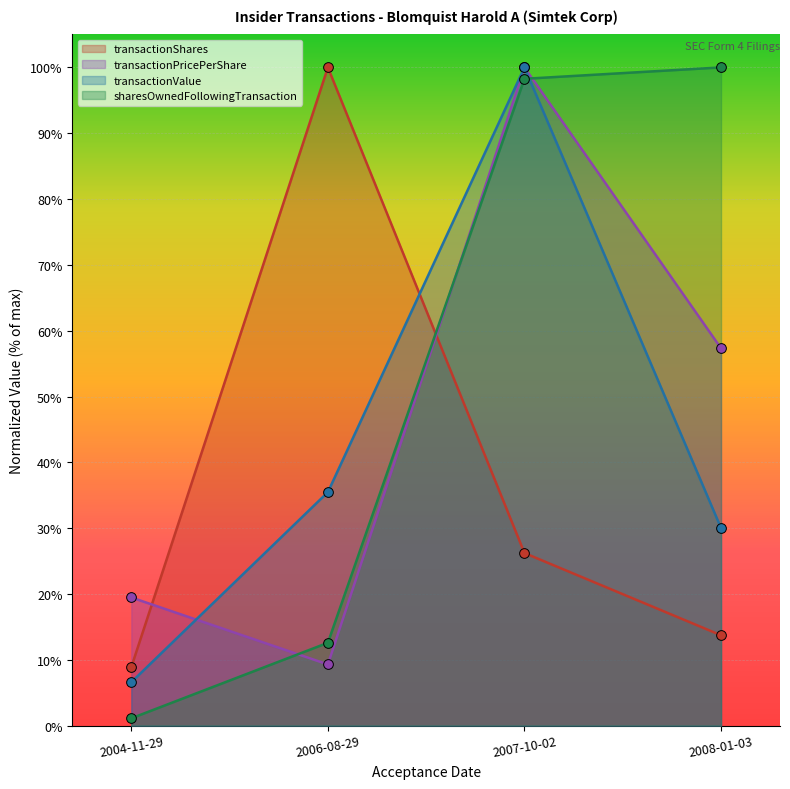

Is the value of sharesOwnedFollowingTransaction at 2004-11-29 greater than the value of transactionPricePerShare at 2006-08-29?

No